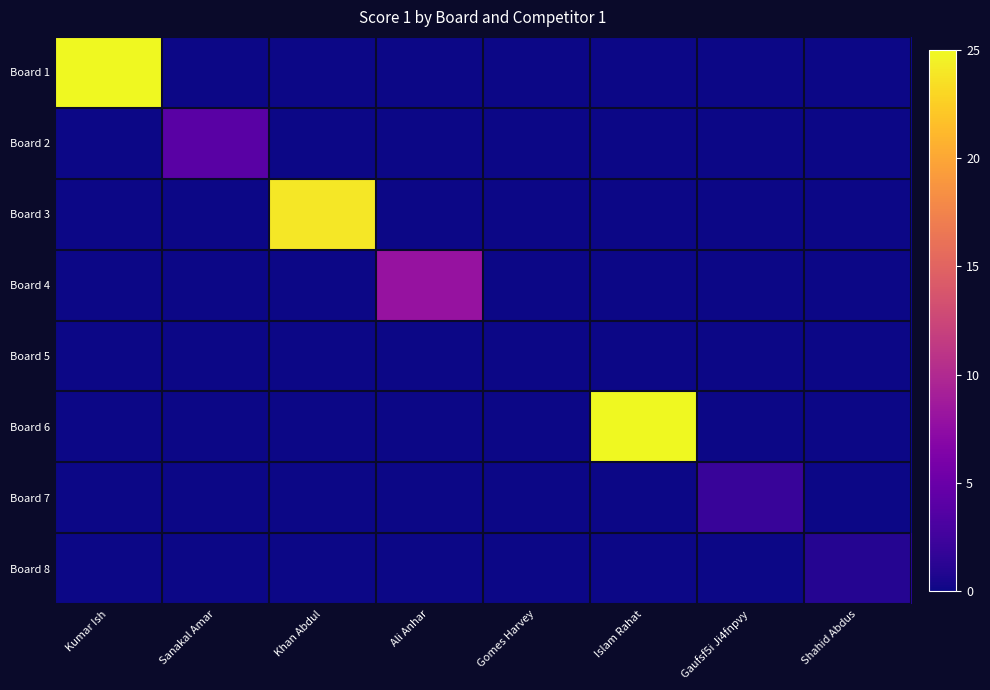

Rank the series at Islam Rahat from lowest to highest value.

Board 1, Board 2, Board 3, Board 4, Board 5, Board 7, Board 8, Board 6